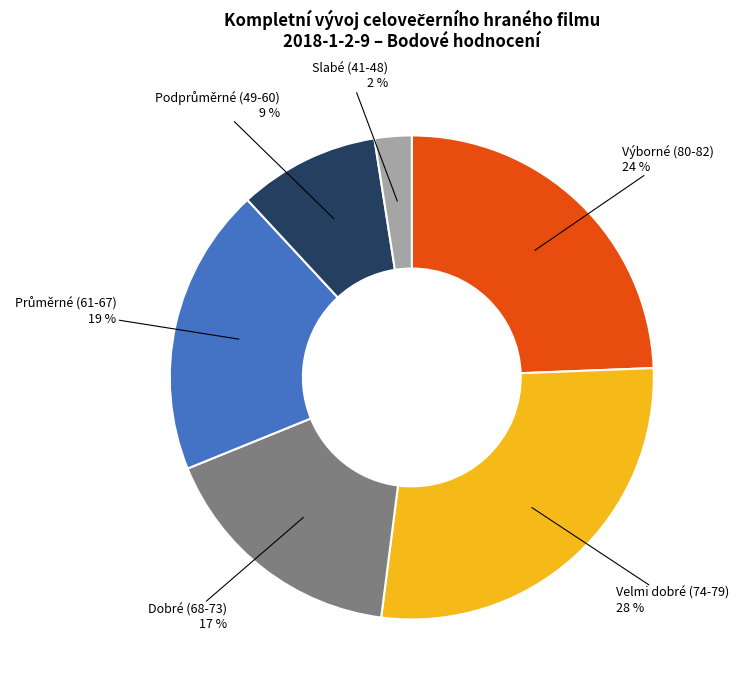

Is there any slice that represents more than half of the pie?

No